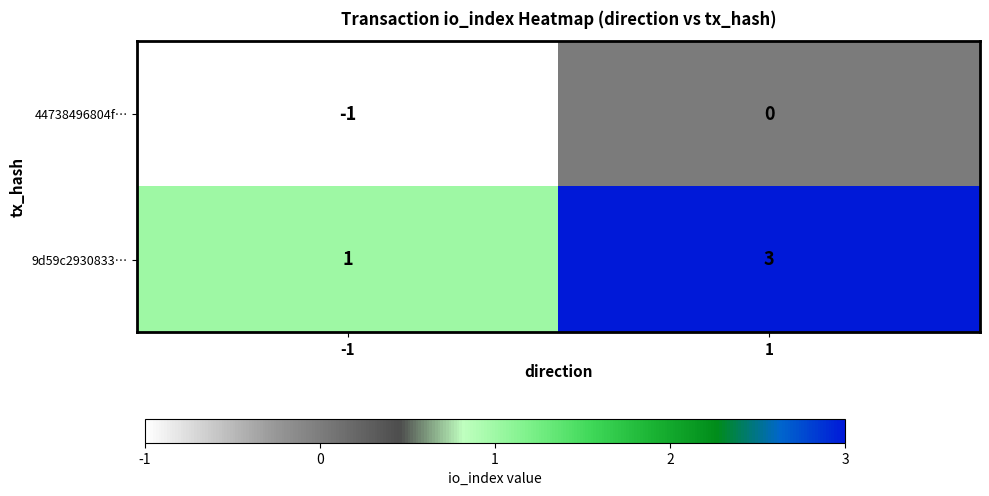

List the series in order of their peak value, lowest first.

44738496804f…, 9d59c2930833…